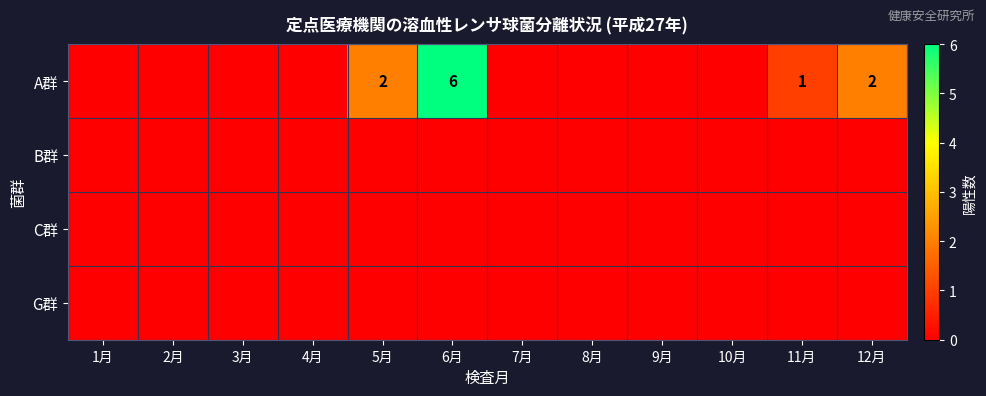

What is the sum of the A群 values at 11月 and 3月?

1